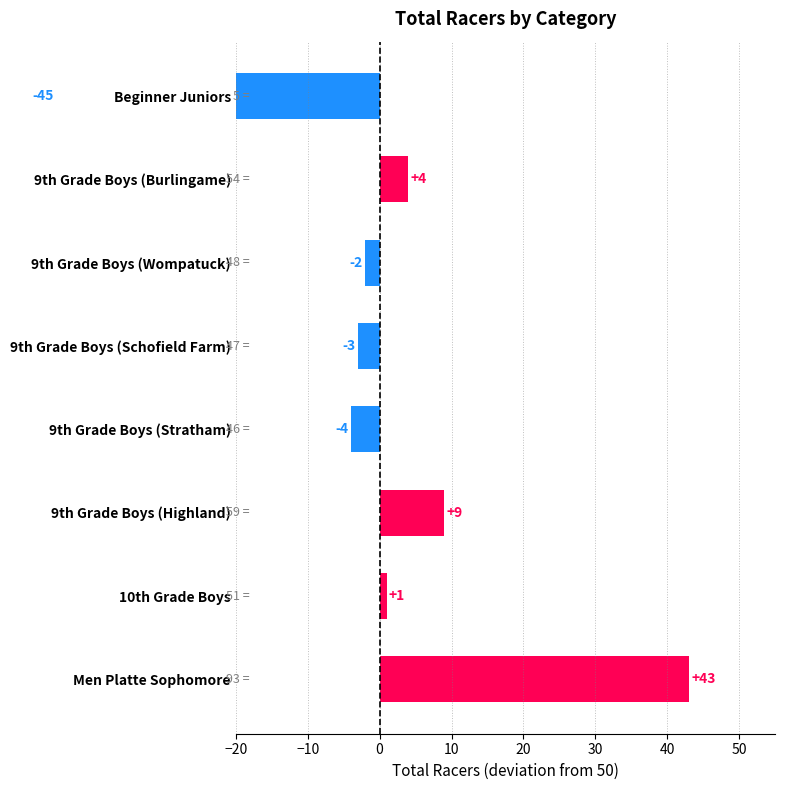

Is it true that the value at 9th Grade Boys (Stratham) is -1?

False